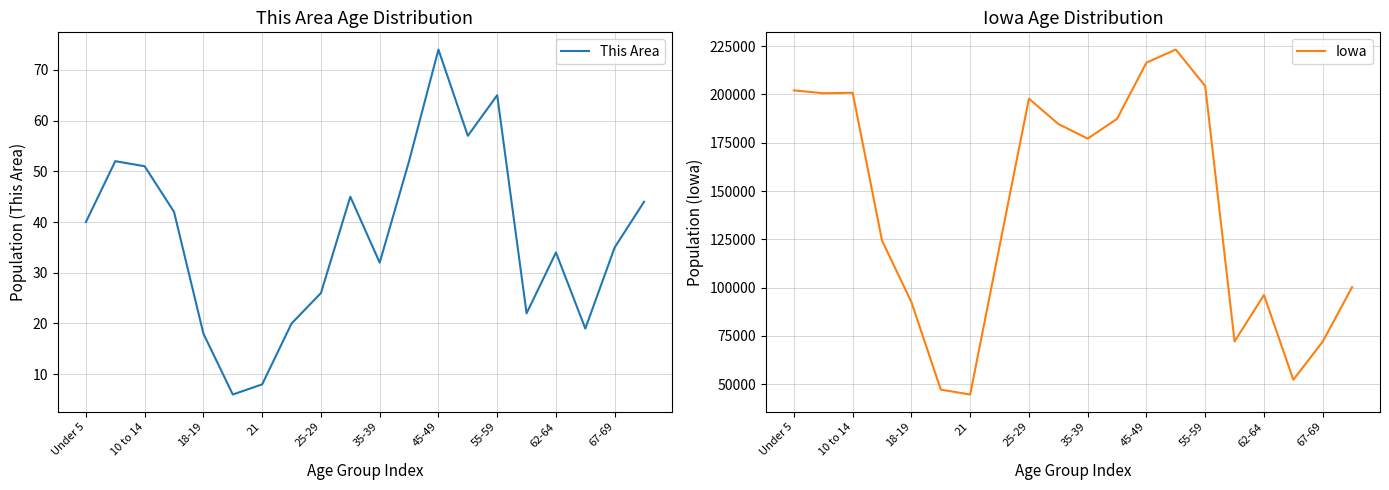

Count the number of categories in the chart.

20